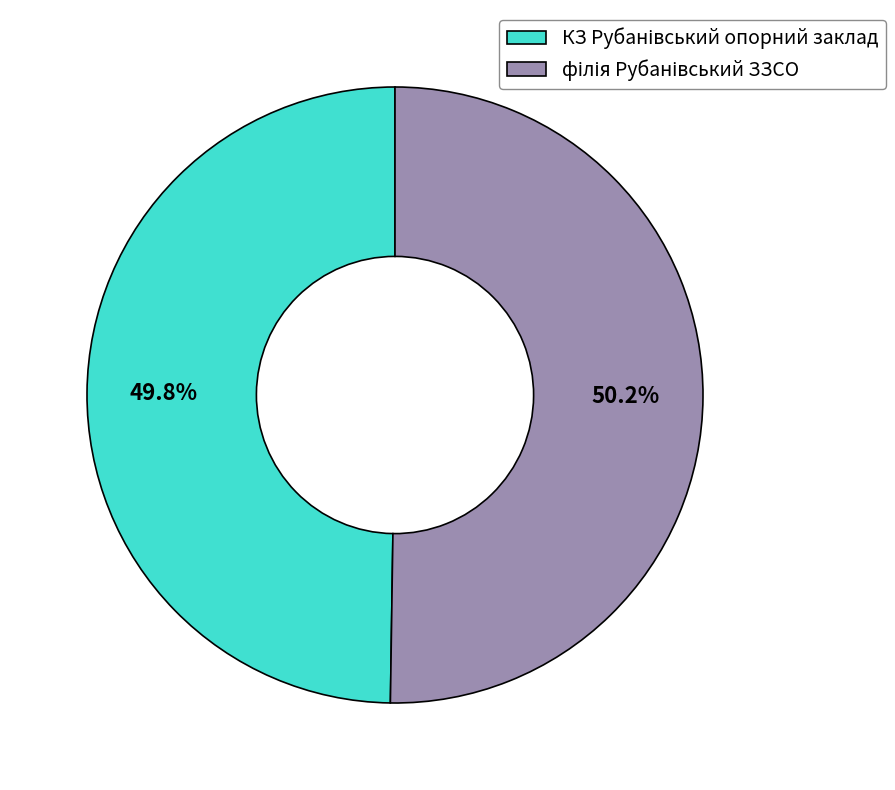

Is there a majority slice in this chart?

Yes